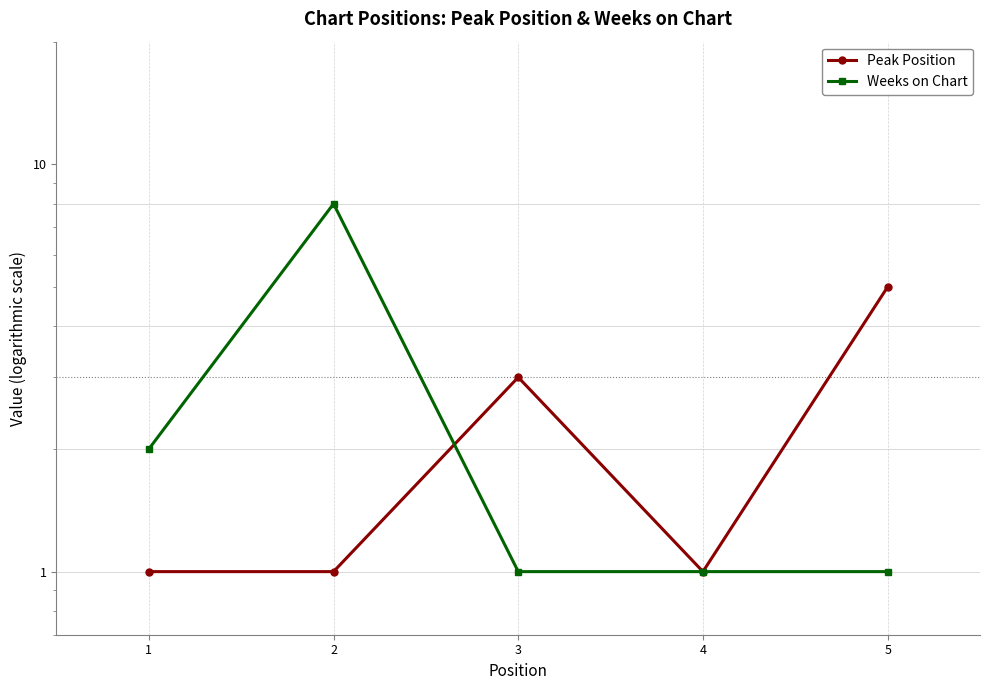

At which category is the sum across all series the highest?

2